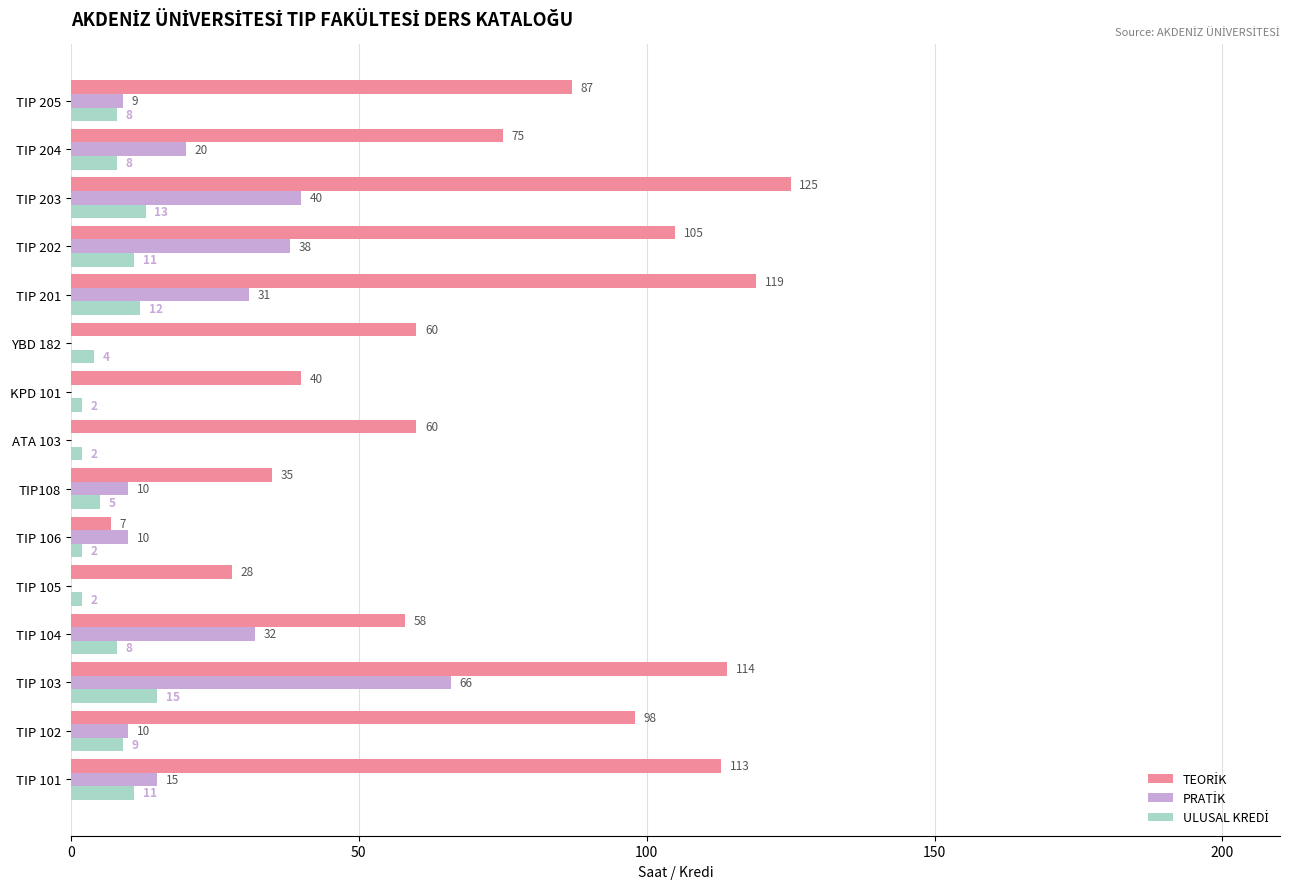

Which label corresponds to the largest value in the chart?

TIP 203